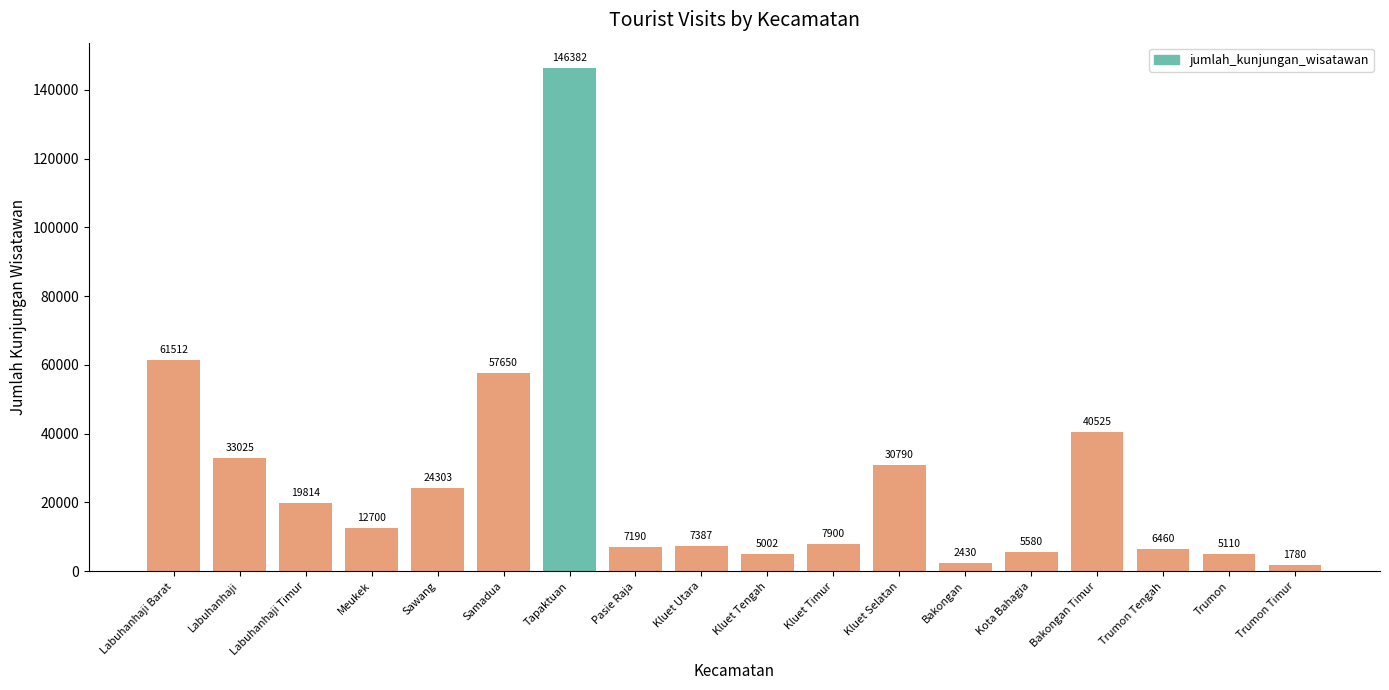

At which label is the value closest to 74081?

Labuhanhaji Barat